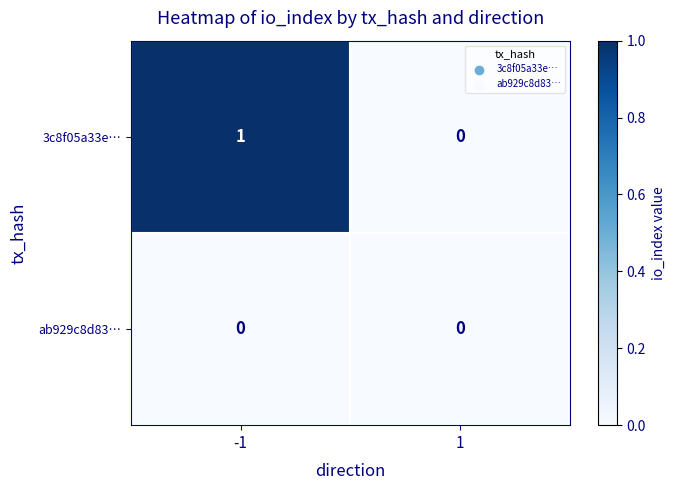

At which category does the chart reach its peak across all series?

-1